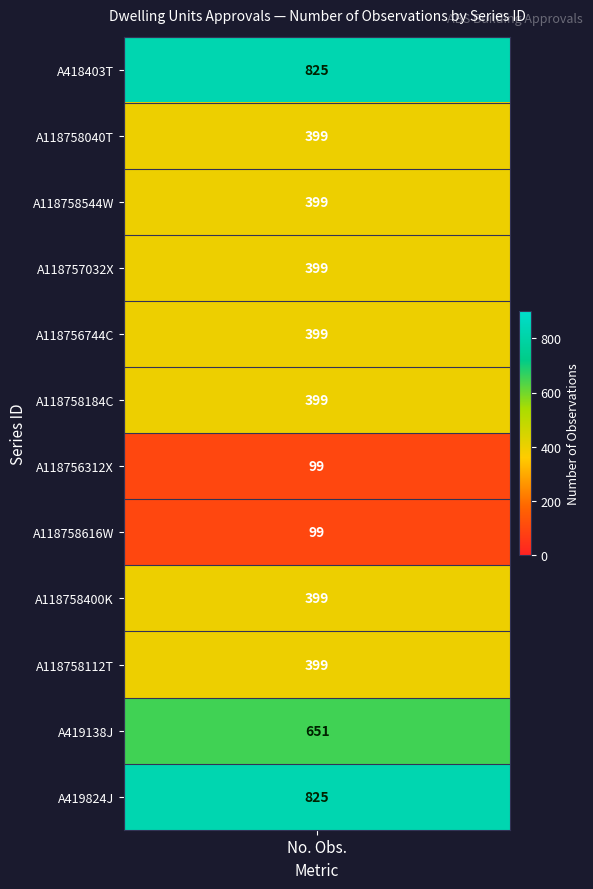

The chart shows a value of 636 at A118758544W. True or false?

False